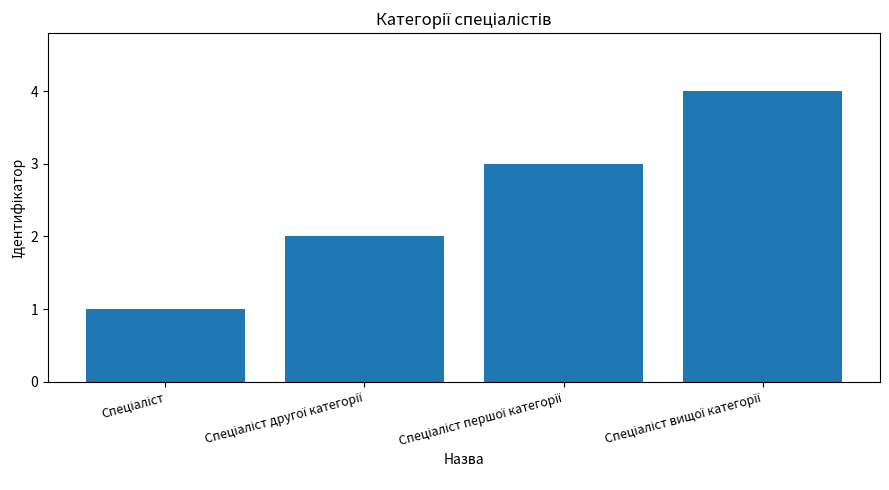

Does the chart contain stacked bars?

No